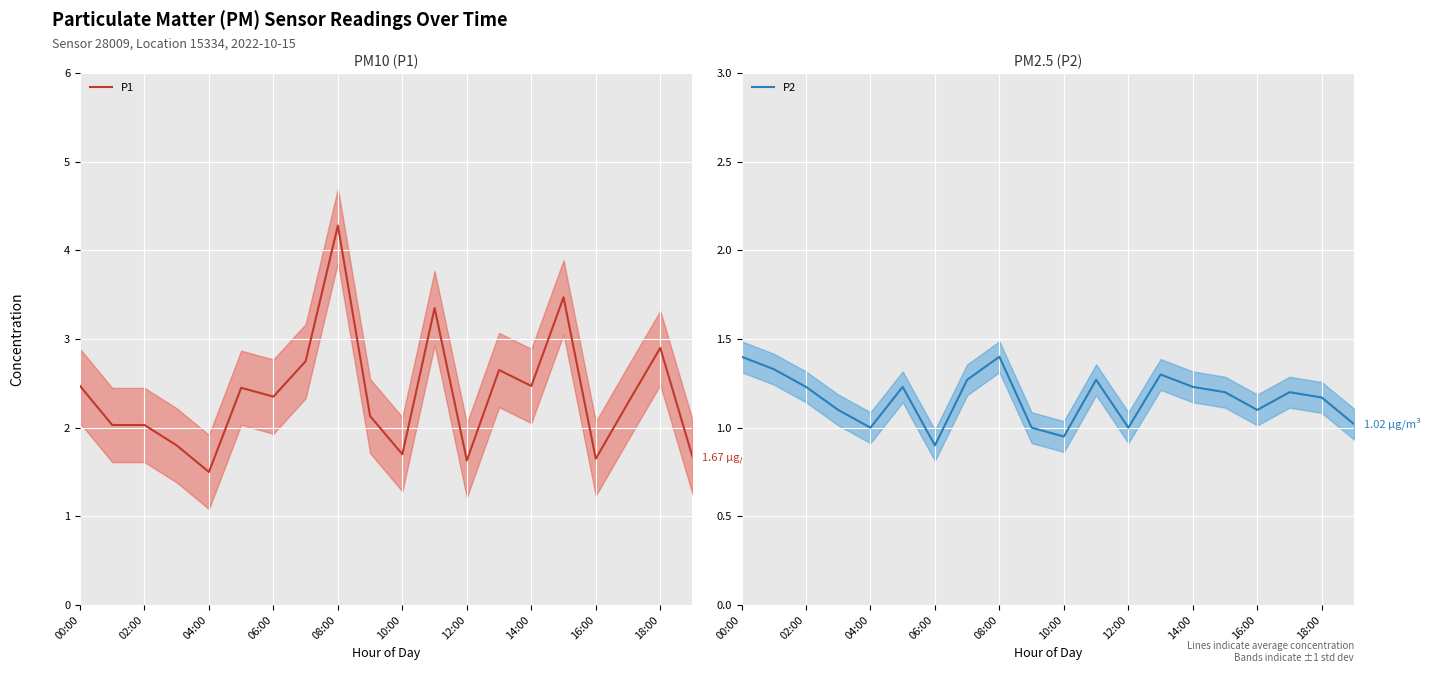

Count the number of data series in this chart.

2